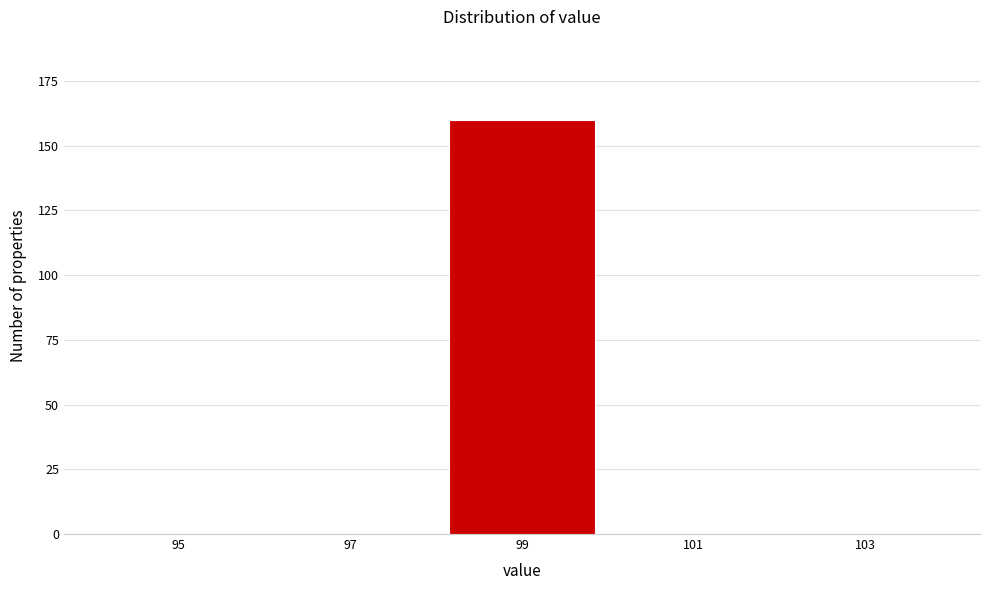

Reading left to right, list all the values displayed in this chart.

95=0	97=0	99=160	101=0	103=0